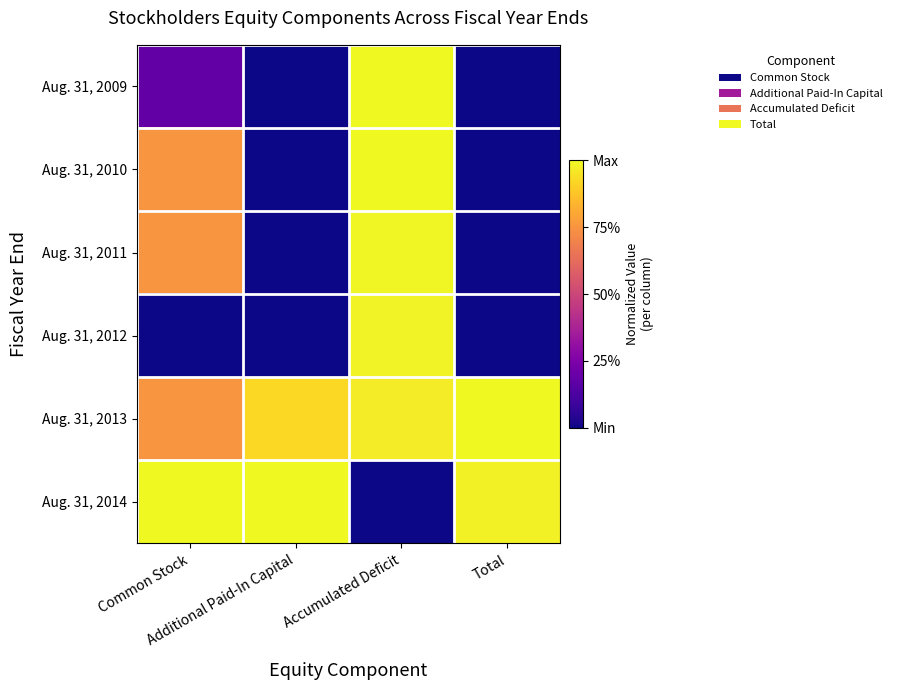

What is the total value across all series at Accumulated Deficit?

5.0